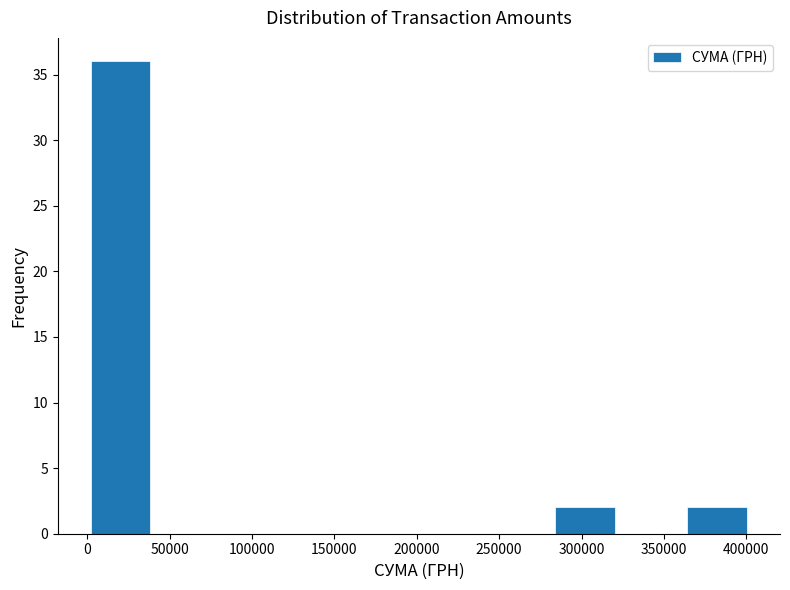

Reading left to right, transcribe this chart: for each bar, give the range it covers on the x-axis and its height. Neither the bar edges nor the heights are printed on the chart, so give them approximately, as read against the axes.

0 to 40000: 36
40000 to 80000: 0
80000 to 120000: 0
120000 to 160000: 0
160000 to 200000: 0
200000 to 240000: 0
240000 to 280000: 0
280000 to 320000: 2
320000 to 360000: 0
360000 to 405000: 2